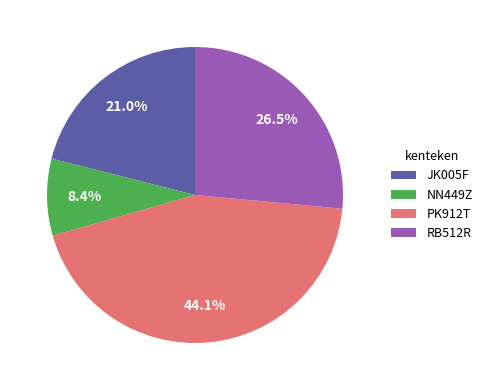

Which category has the smallest portion of the pie?

NN449Z